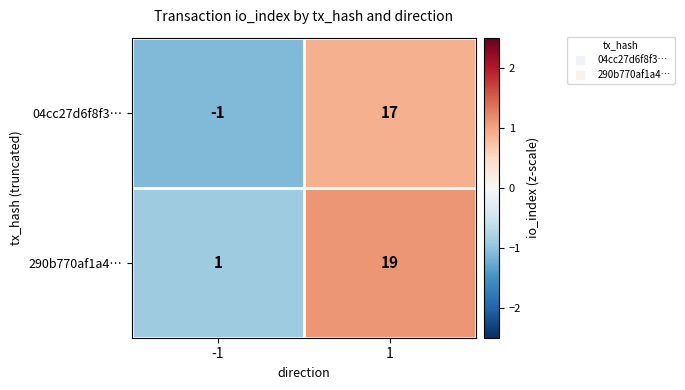

How many negative values does the 04cc27d6f8f3… series have?

1